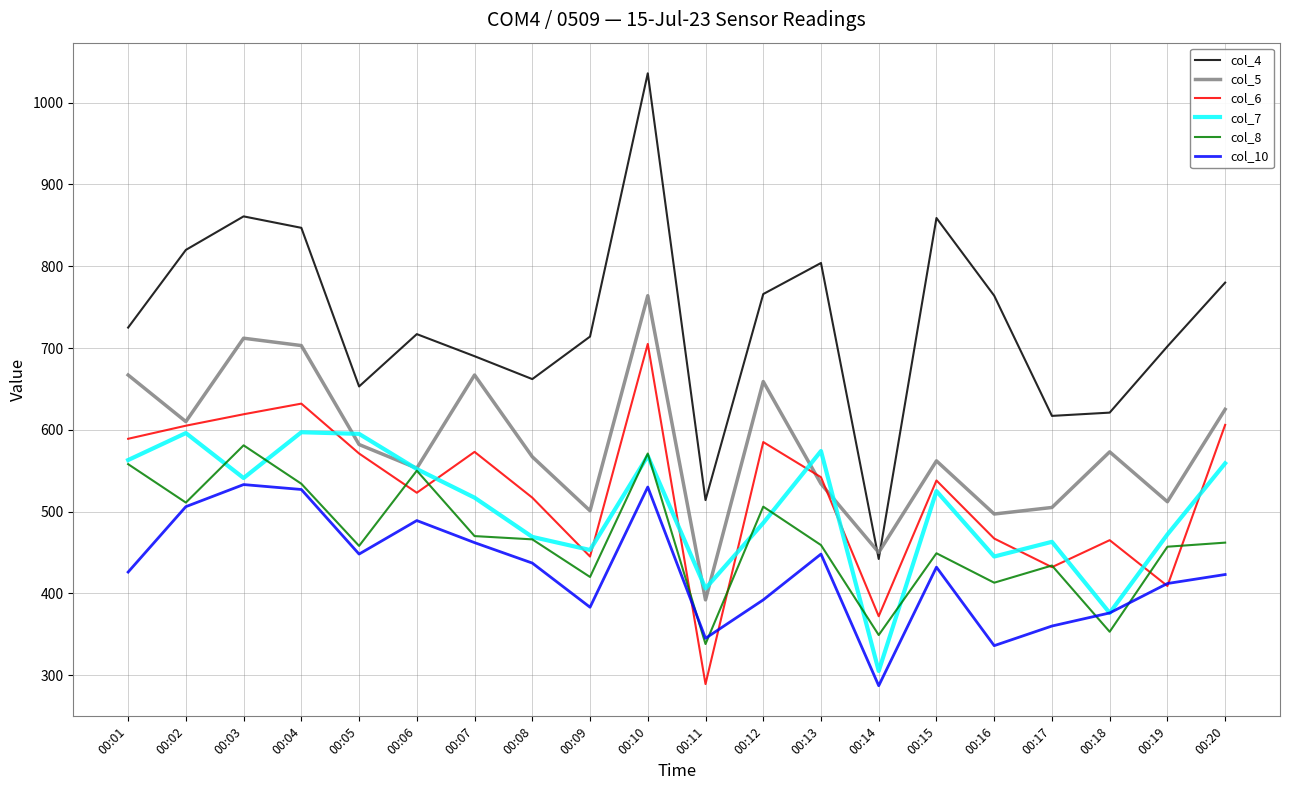

What is the sum of all col_10 values?

8552